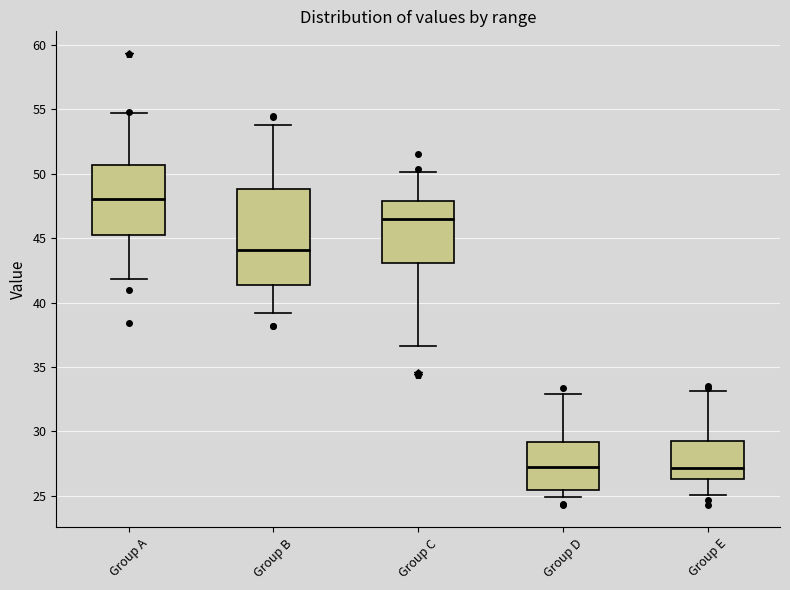

Reading left to right, read every box against the y-axis: the position of its median line, the range the box covers, and the ends of its whiskers. The values are not printed on the chart, so give them approximately, as read against the axis.

Group A: median 48.0, box 45.0 to 50.5, whiskers 42.0 to 54.5
Group B: median 44.0, box 41.5 to 49.0, whiskers 39.0 to 54.0
Group C: median 46.5, box 43.0 to 48.0, whiskers 36.5 to 50.0
Group D: median 27.5, box 25.5 to 29.0, whiskers 25.0 to 33.0
Group E: median 27.0, box 26.5 to 29.5, whiskers 25.0 to 33.0